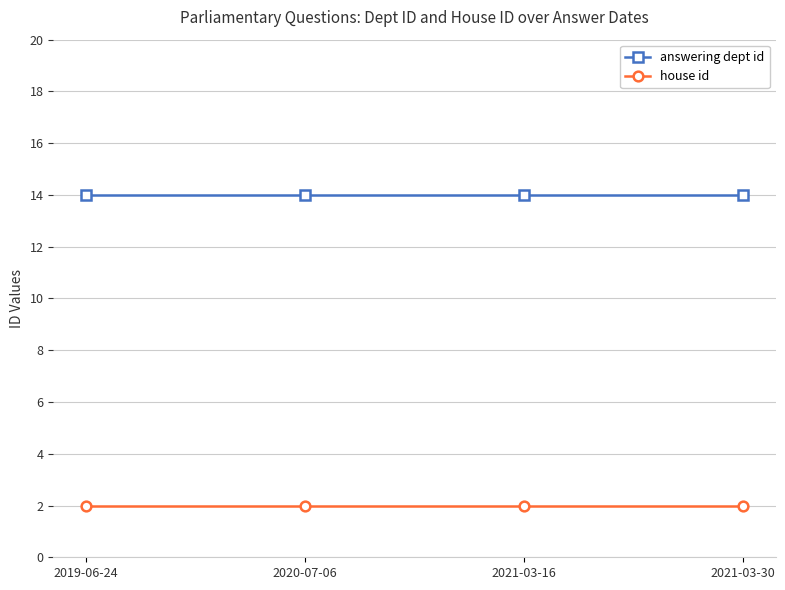

What is the smallest value displayed?

2